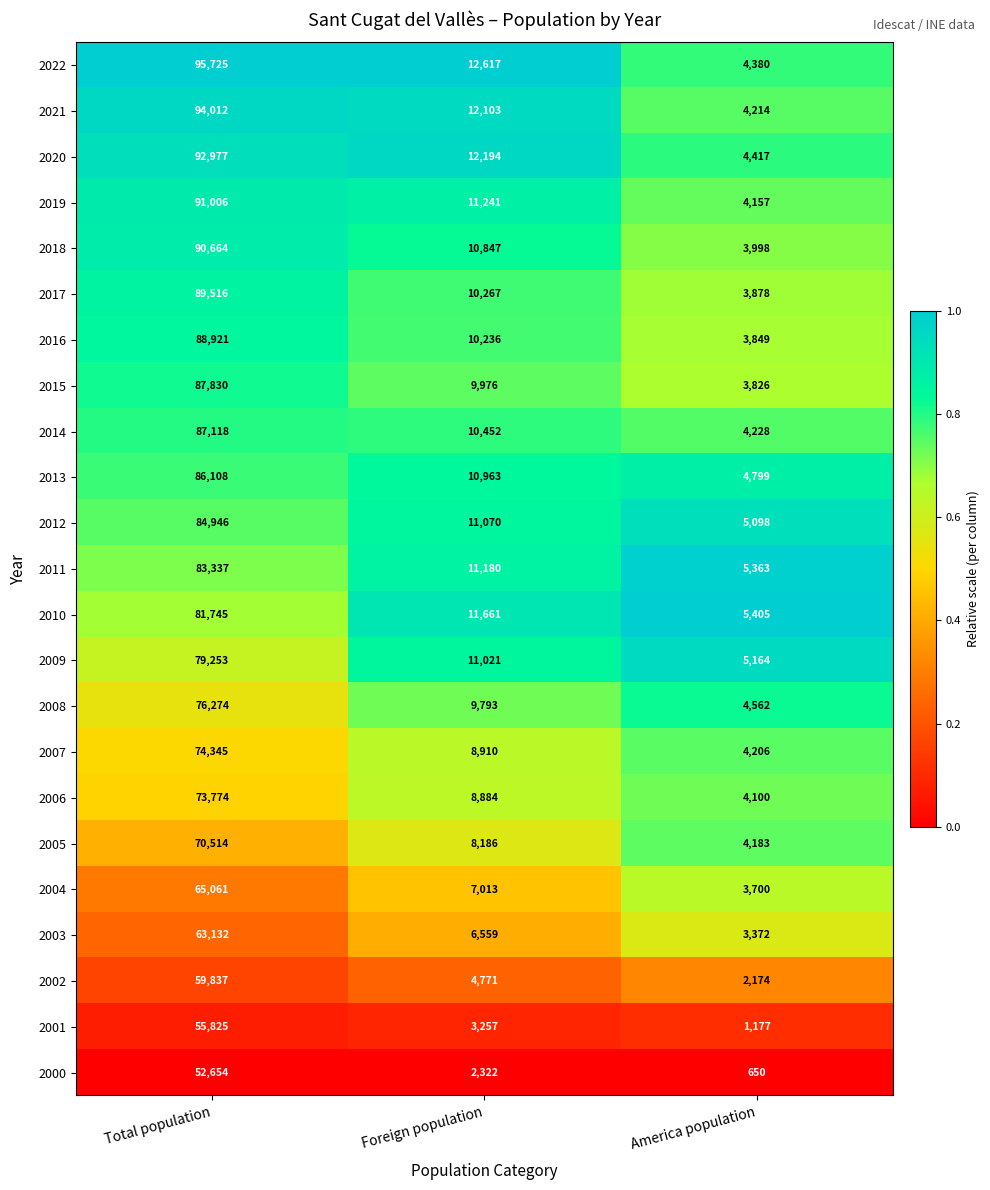

Rank the series at America population from lowest to highest value.

2000, 2001, 2002, 2003, 2004, 2015, 2016, 2017, 2018, 2006, 2019, 2005, 2007, 2021, 2014, 2022, 2020, 2008, 2013, 2012, 2009, 2011, 2010